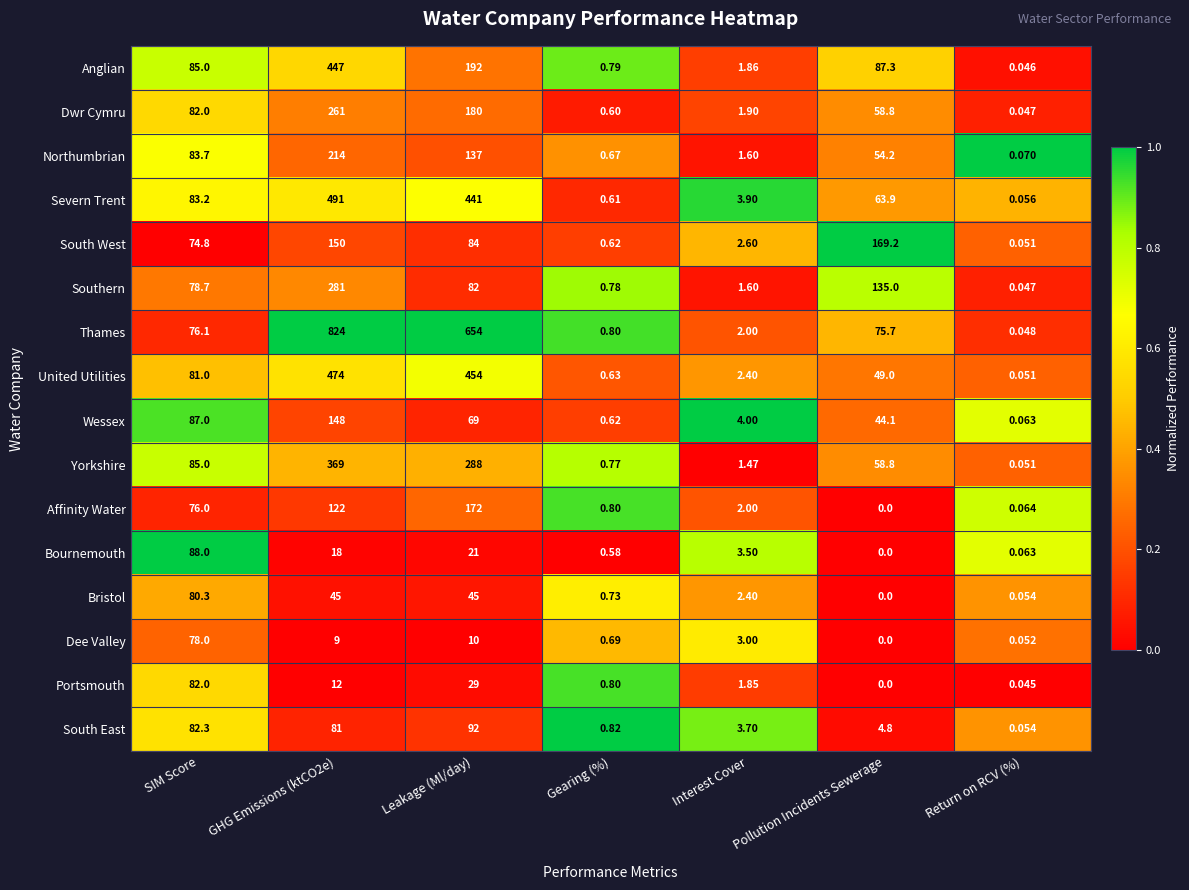

What is the difference between the highest and lowest values at GHG Emissions (ktCO2e)?

815.0